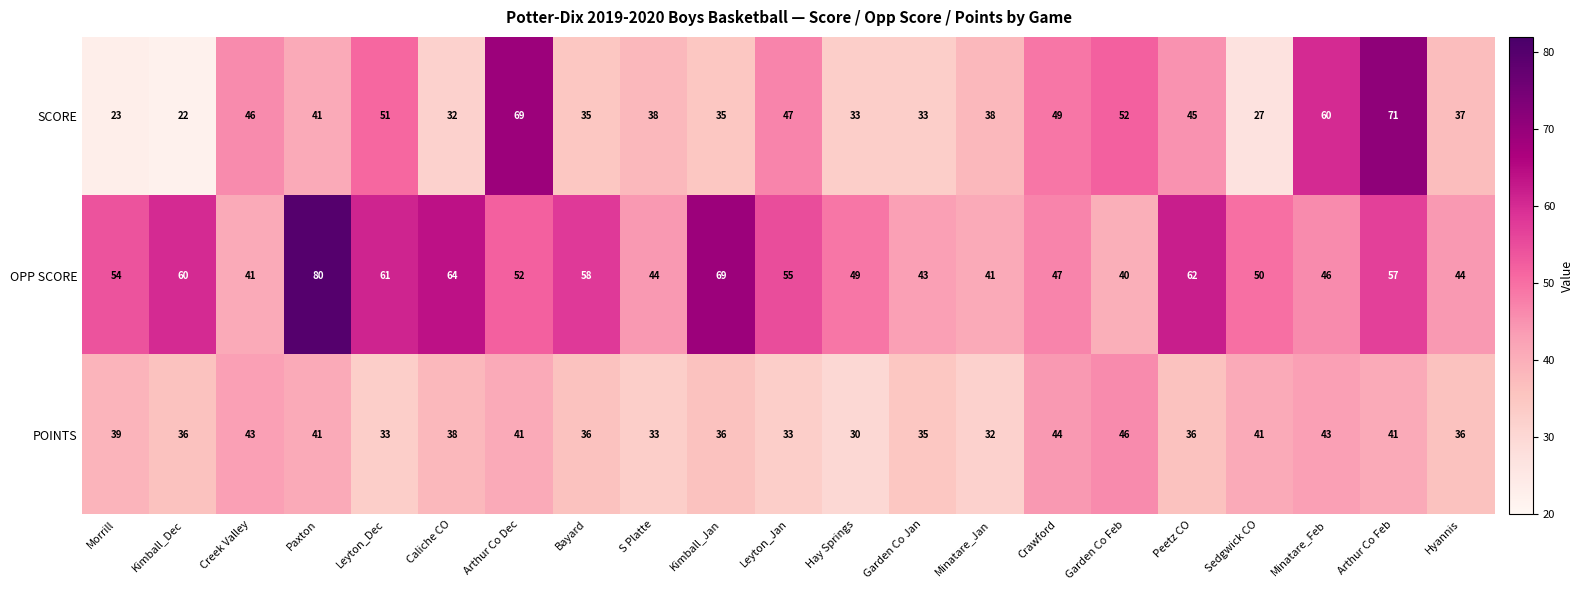

What is the minimum value shown in the chart?

22